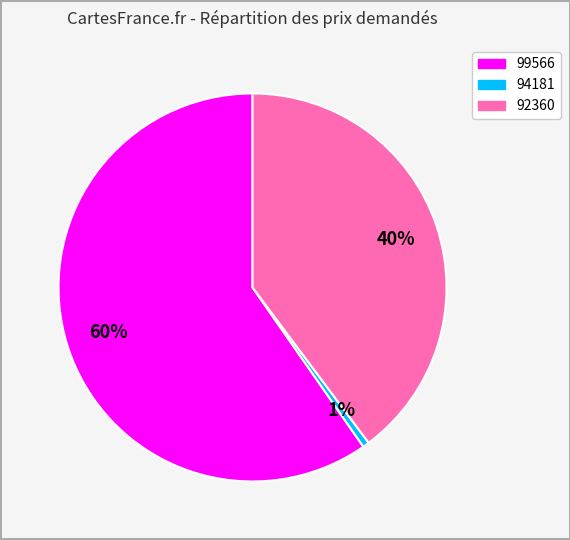

How many segments does this pie chart have?

3